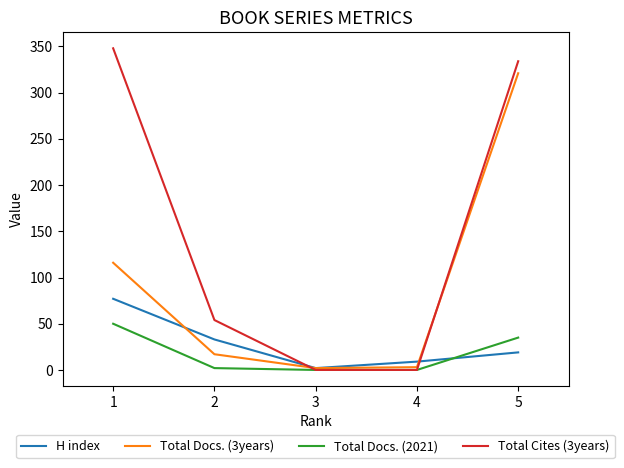

The value of Total Cites (3years) at 5 is 128. True or false?

False